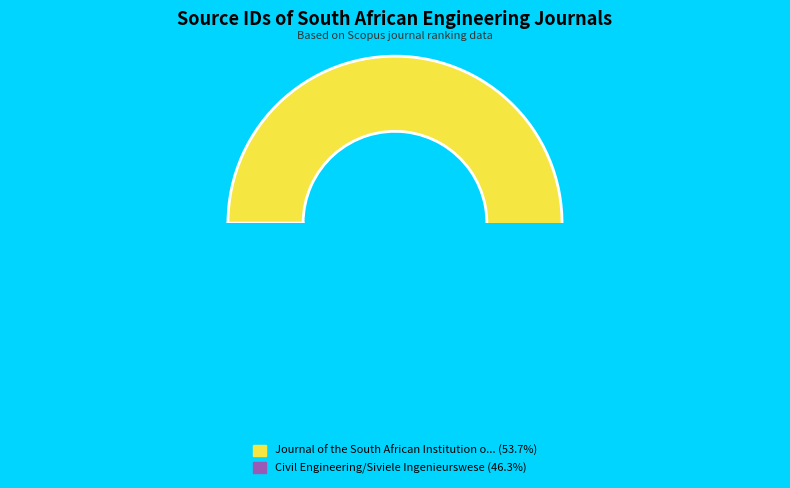

What percentage do Civil Engineering/Siviele Ingenieurswese and Journal of the South African Institution of Civil Engineering together represent?

100.0%